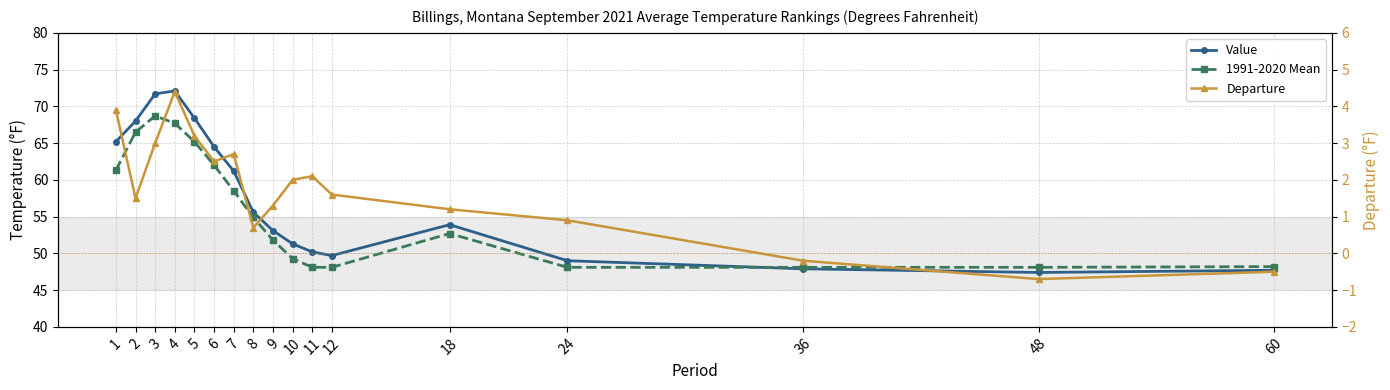

Which label corresponds to the largest value in the chart?

4